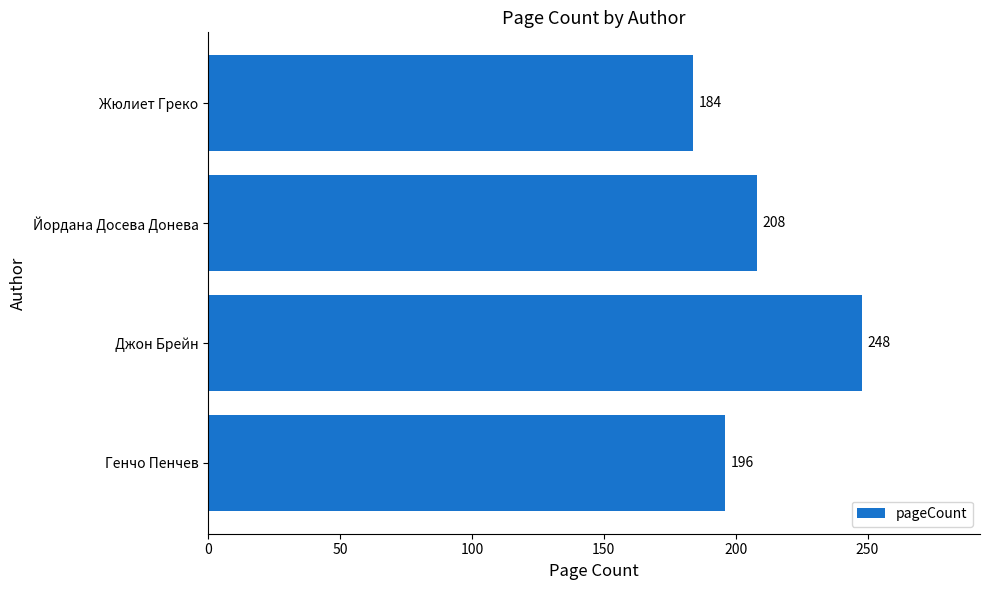

Rank the categories by value from lowest to highest.

Жюлиет Греко, Генчо Пенчев, Йордана Досева Донева, Джон Брейн